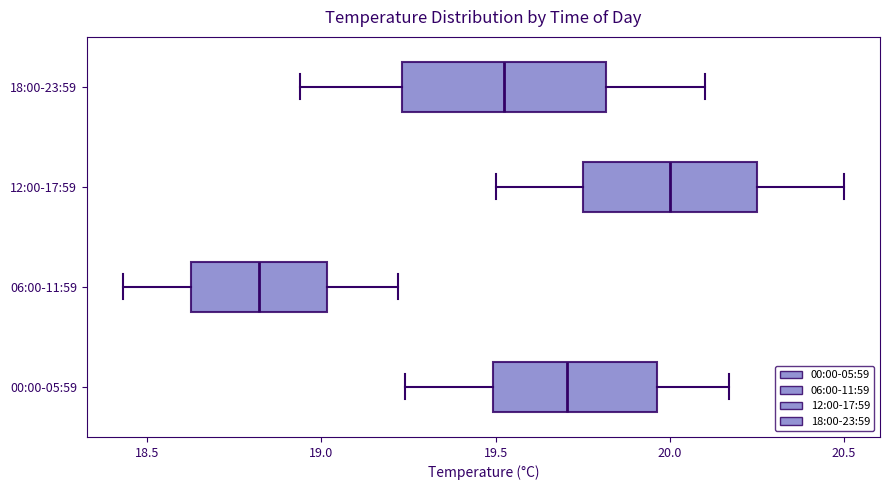

Comparing the boxes themselves (not the whiskers), which one is the widest?

18:00-23:59